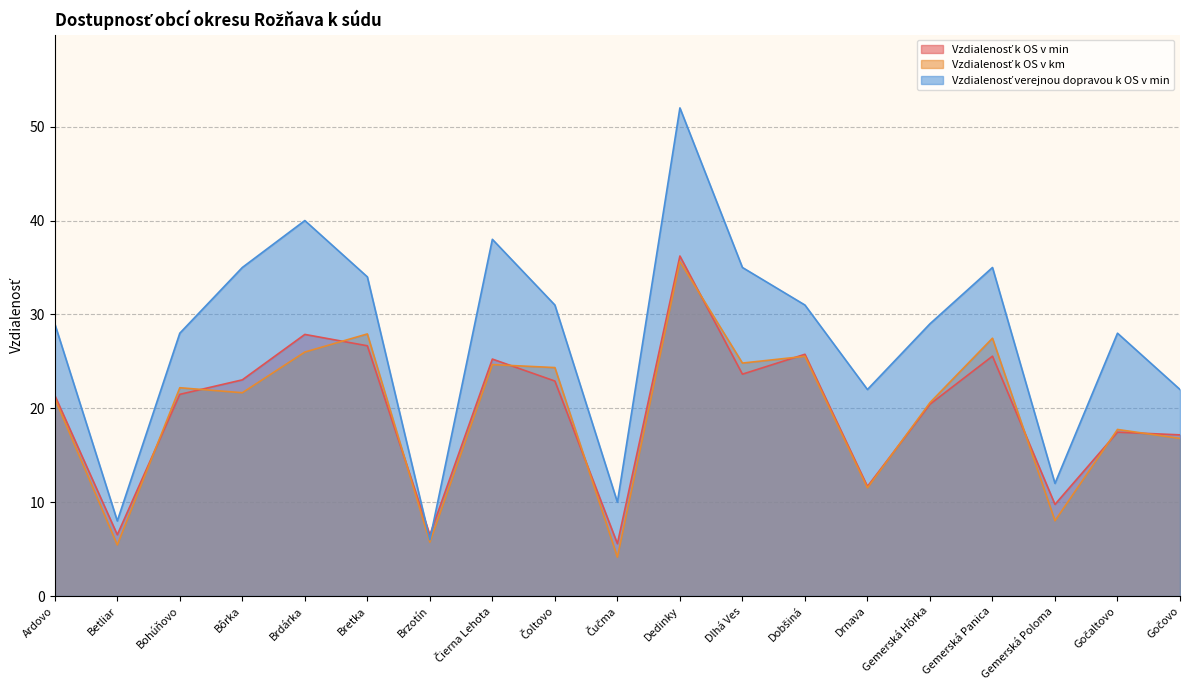

Which series ends up on top after the final intersection of Vzdialenosť k OS v km and Vzdialenosť k OS v min?

Vzdialenosť k OS v min